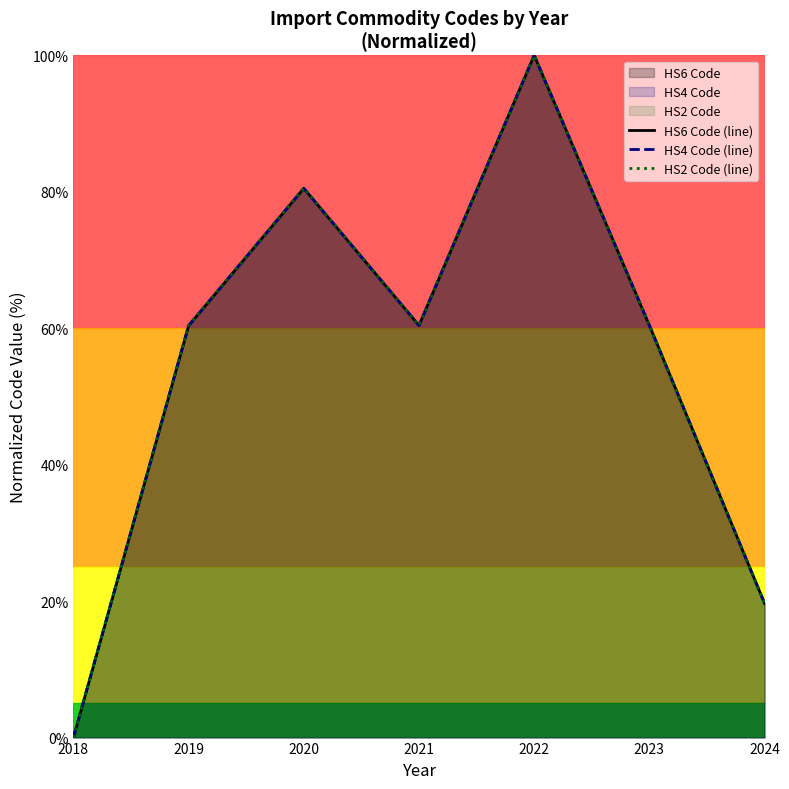

How many interior local peaks does the HS4 Code (line) series have?

2